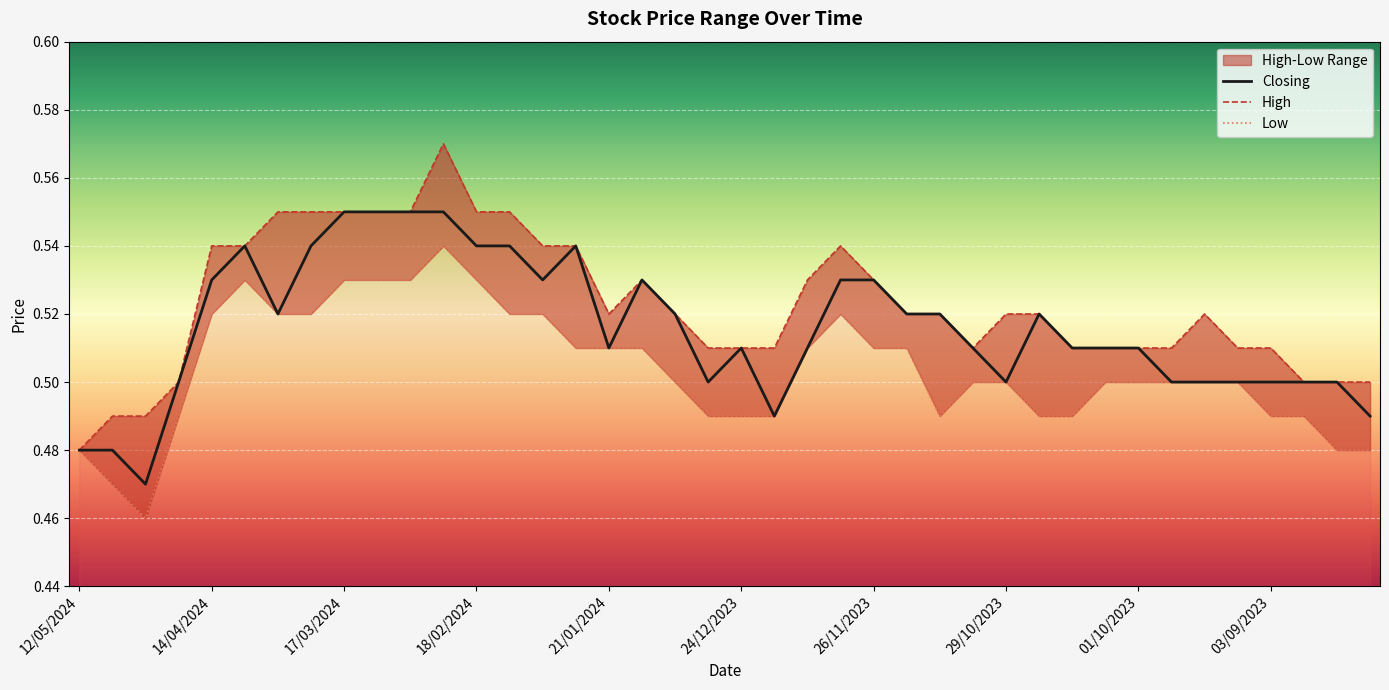

Which has a higher value, 29/10/2023 or 17/09/2023?

29/10/2023